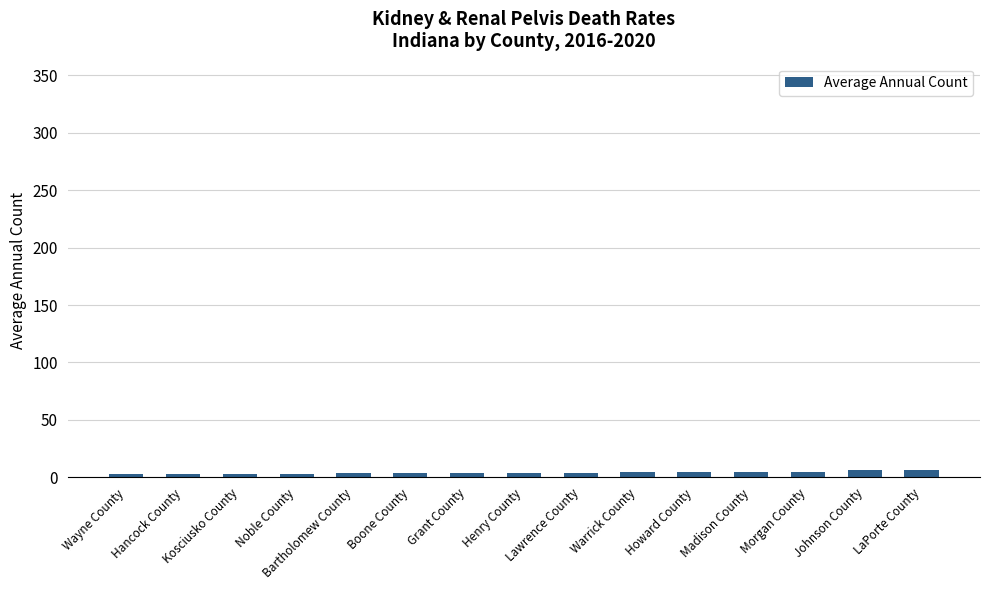

Rank the categories by value from lowest to highest.

Wayne County, Hancock County, Kosciusko County, Noble County, Bartholomew County, Boone County, Grant County, Henry County, Lawrence County, Warrick County, Howard County, Madison County, Morgan County, Johnson County, LaPorte County